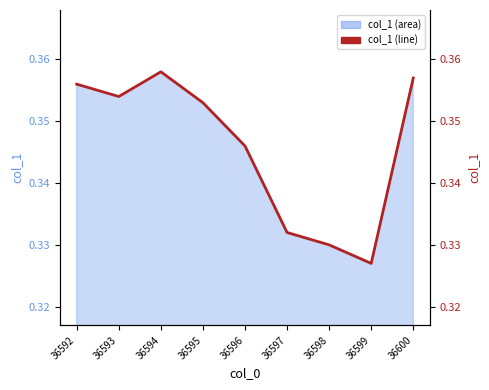

What is the value of the 4th point from the left?

0.4